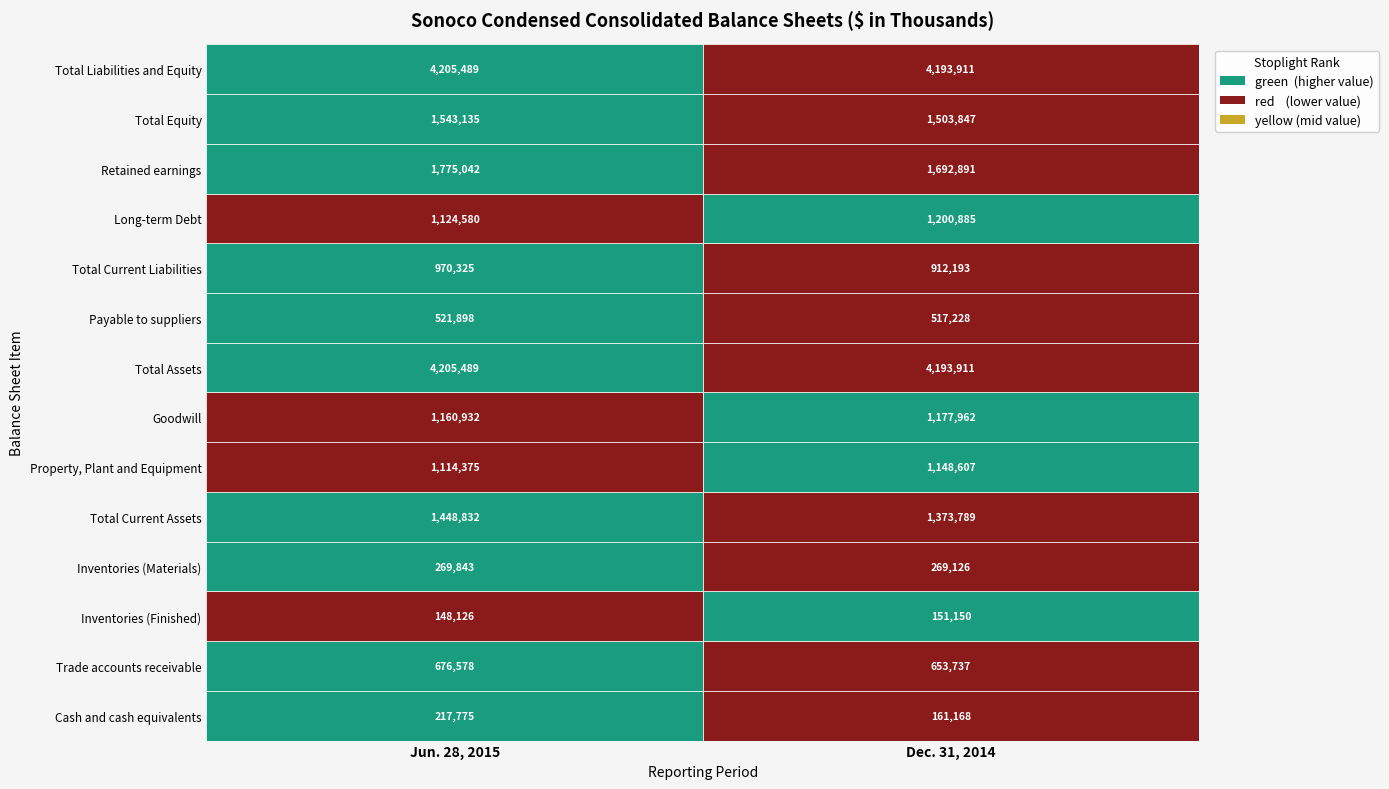

At how many categories does at least one series exceed 2517748?

2